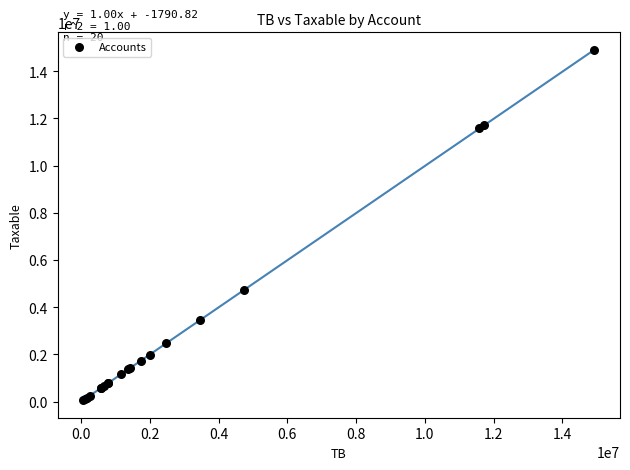

What Y value in the scatter plot is closest to 7474836?

4731146.9